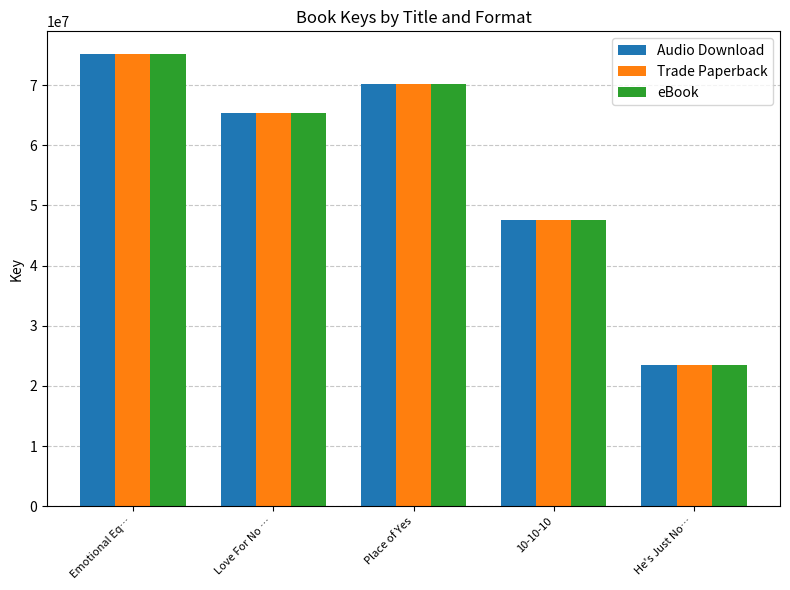

At which label does Trade Paperback first exceed 65401940?

Emotional Eq…